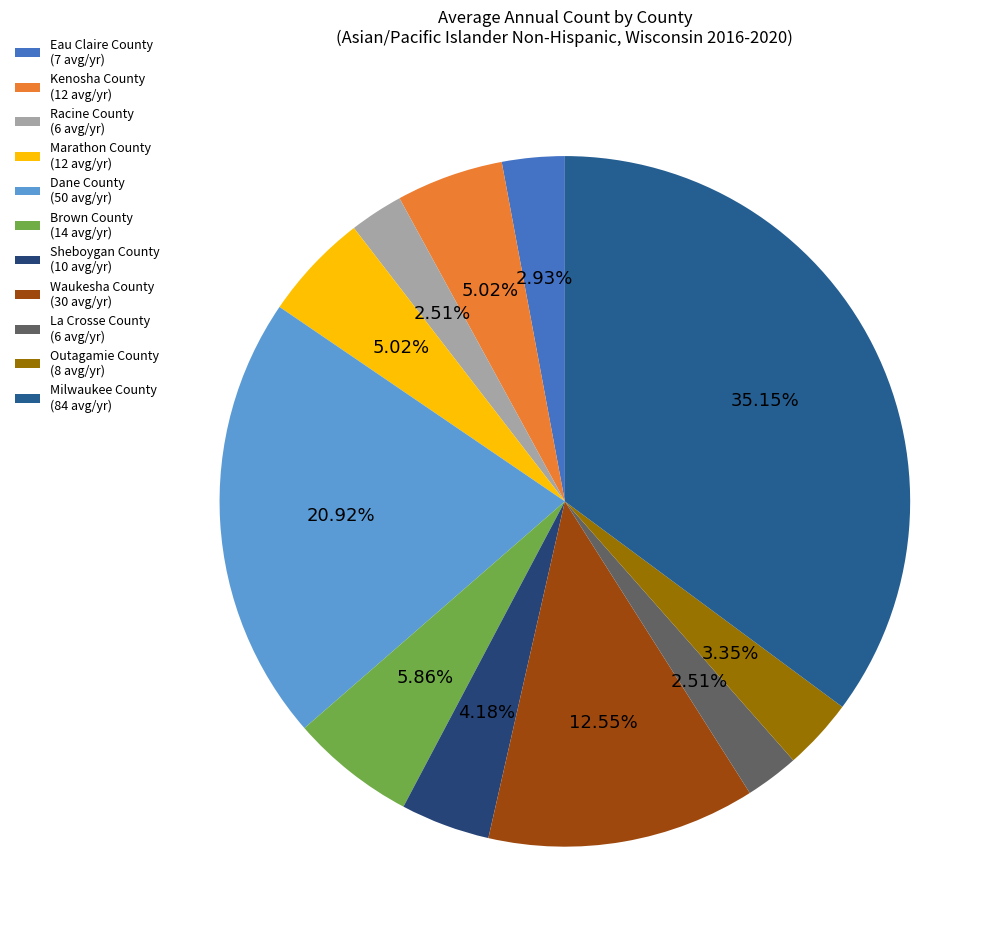

What percentage is NOT represented by La Crosse County?

97.5%